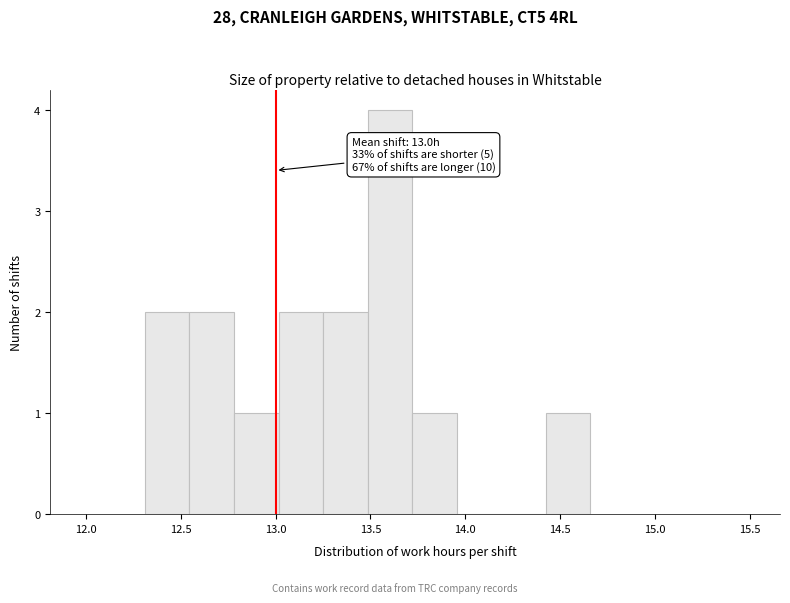

Over which range of the x-axis is the bar tallest?

13.485 to 13.720